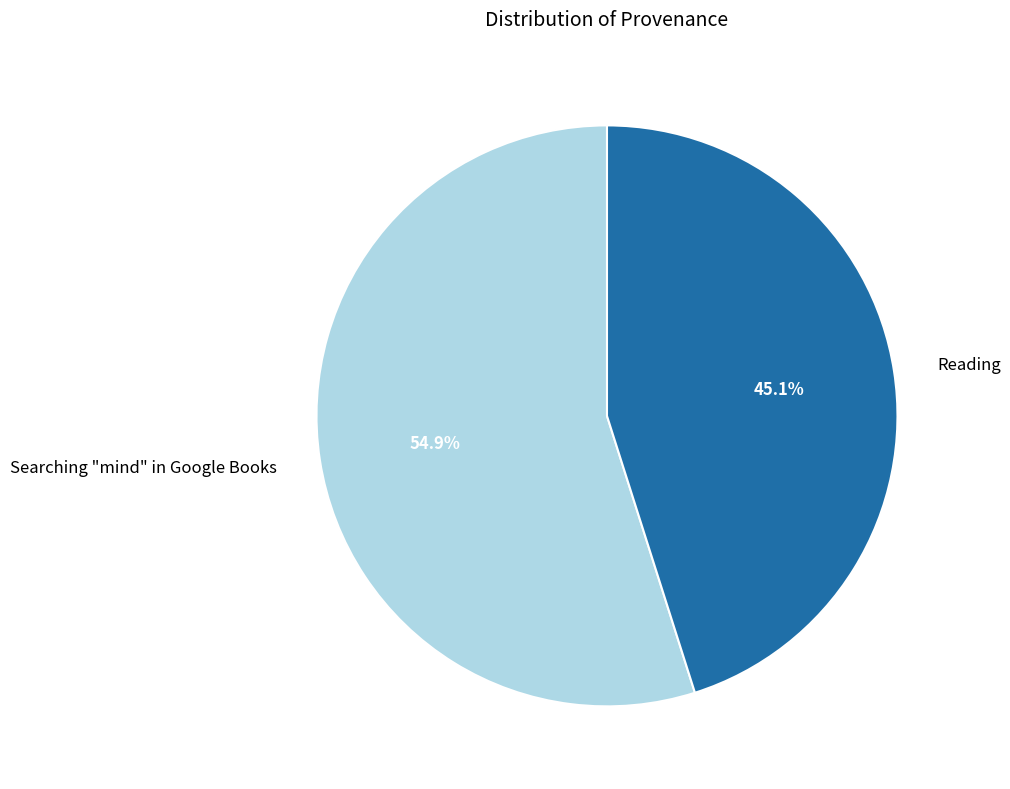

What percentage do Reading and Searching "mind" in Google Books together represent?

100.0%